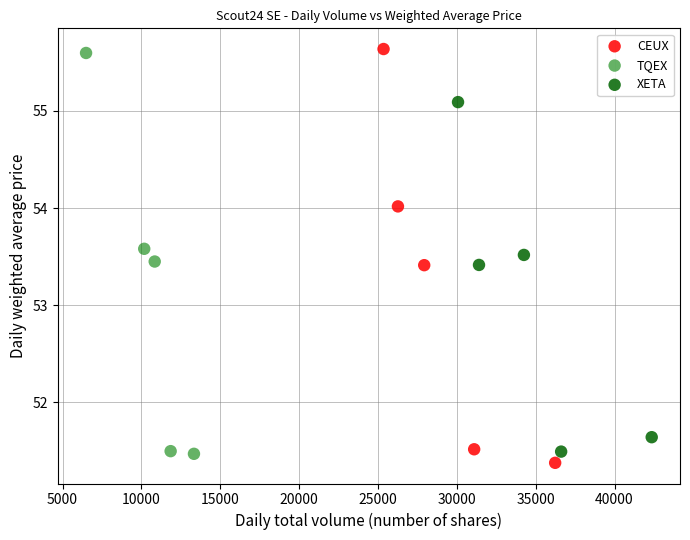

Which series contains the lowest Y value?

CEUX